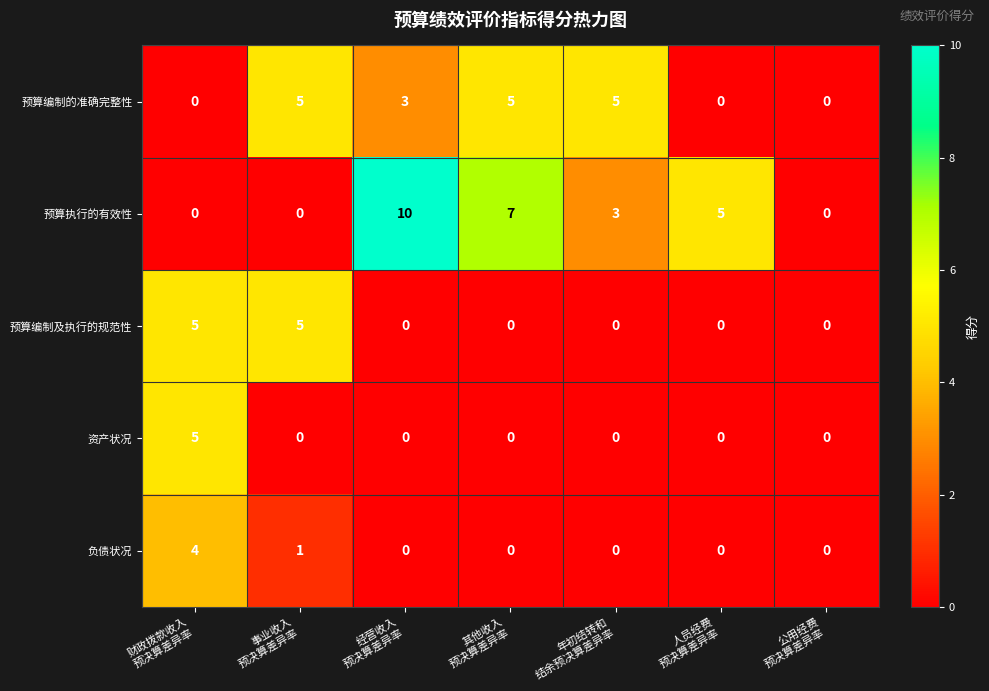

What is the difference between the second highest and minimum values in the 预算执行的有效性 series?

7